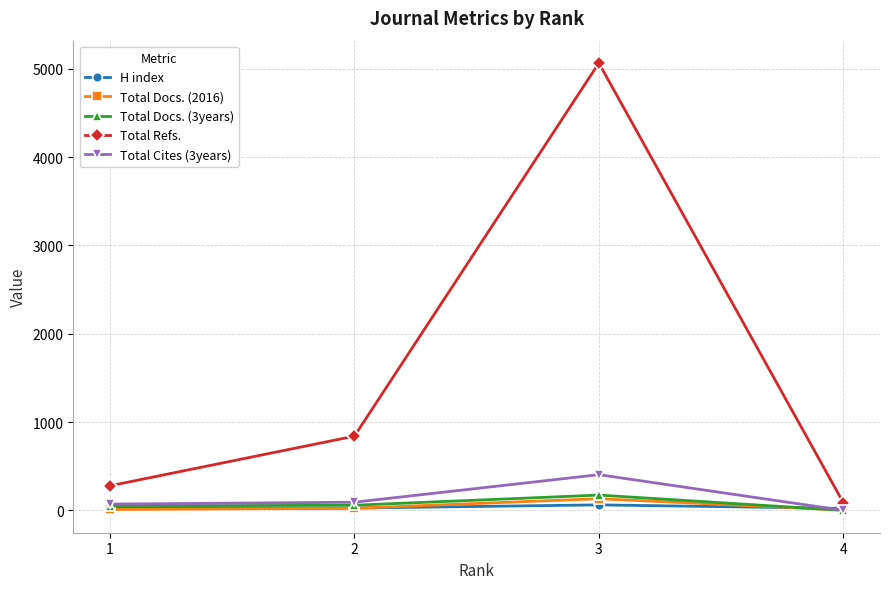

Where is the first local maximum for Total Refs.?

3